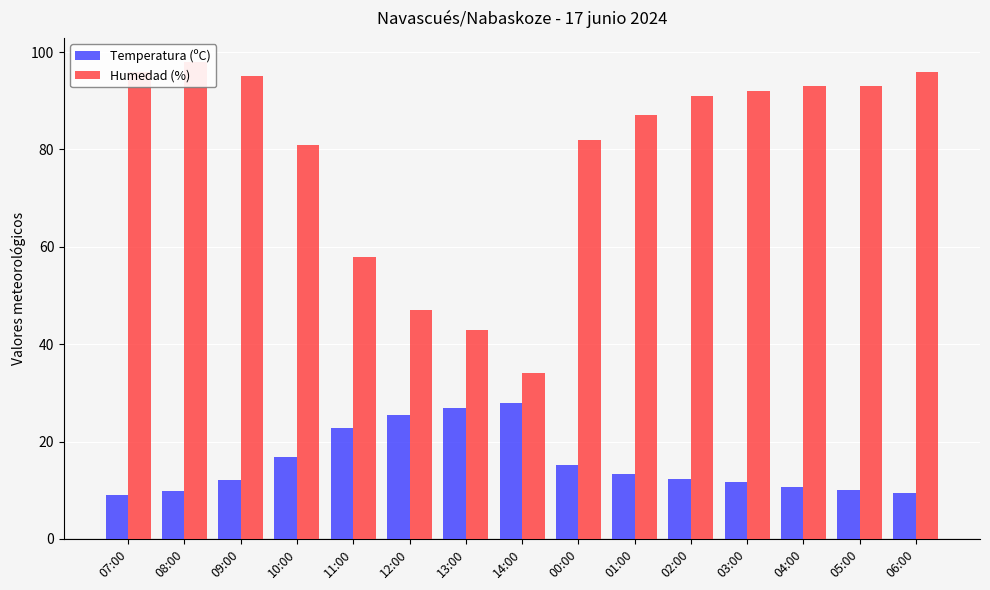

How many values in the Humedad (%) series exceed 91?

7